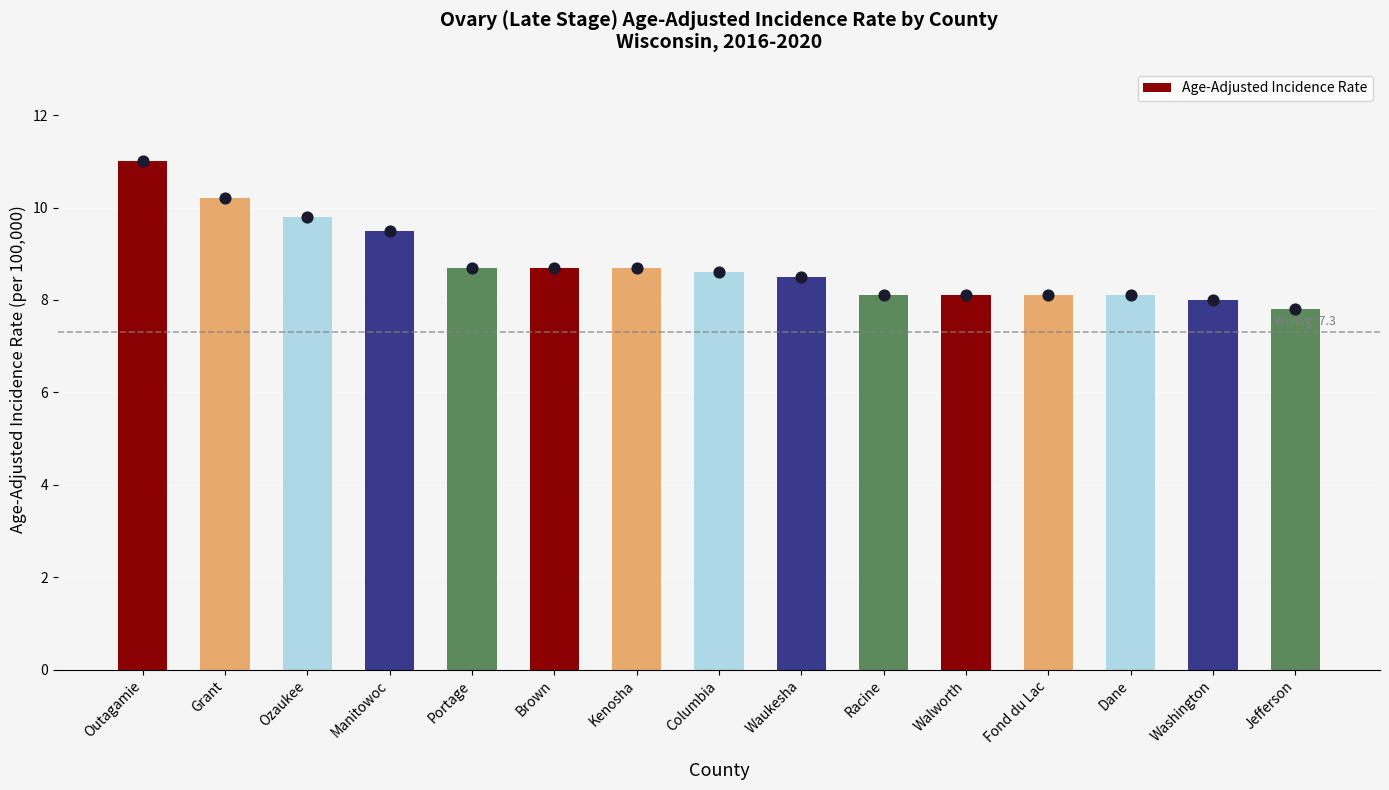

Between Columbia and Portage, which is larger?

Portage